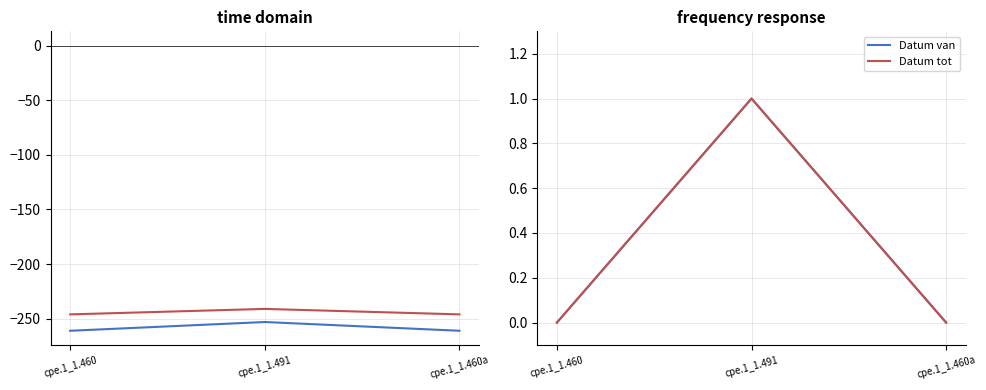

The value of Datum van at cpe.1_1.491 is 1.0. True or false?

True